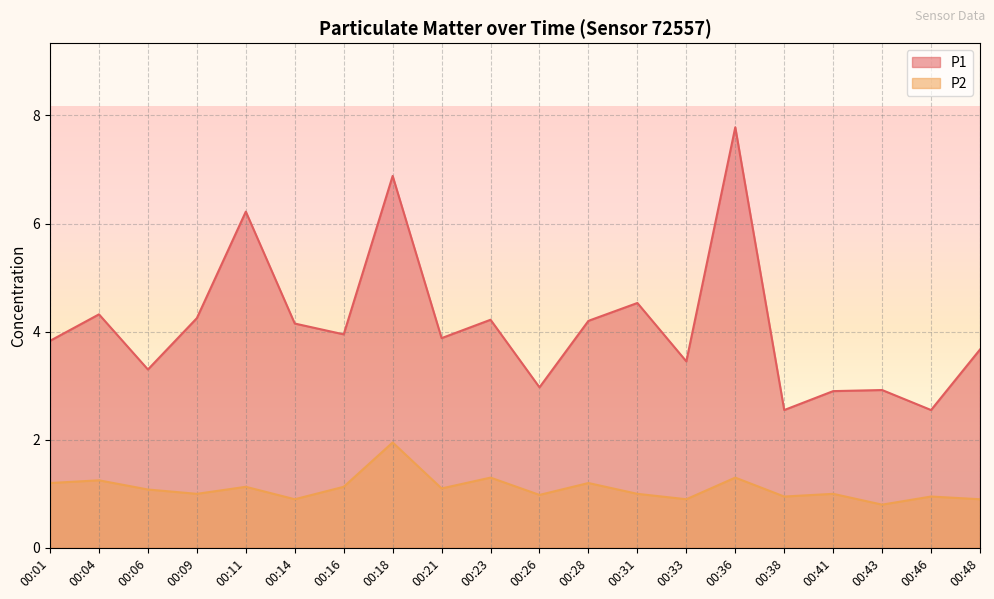

What is the difference between the second highest and second lowest values in the P2 series?

0.4